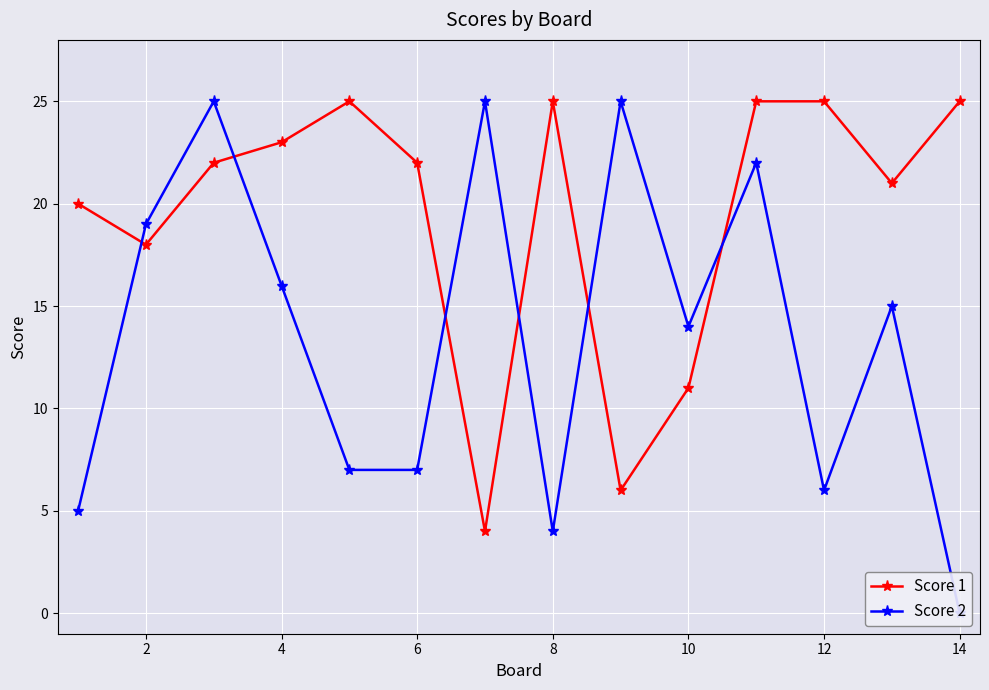

What is the maximum value for Score 2?

25